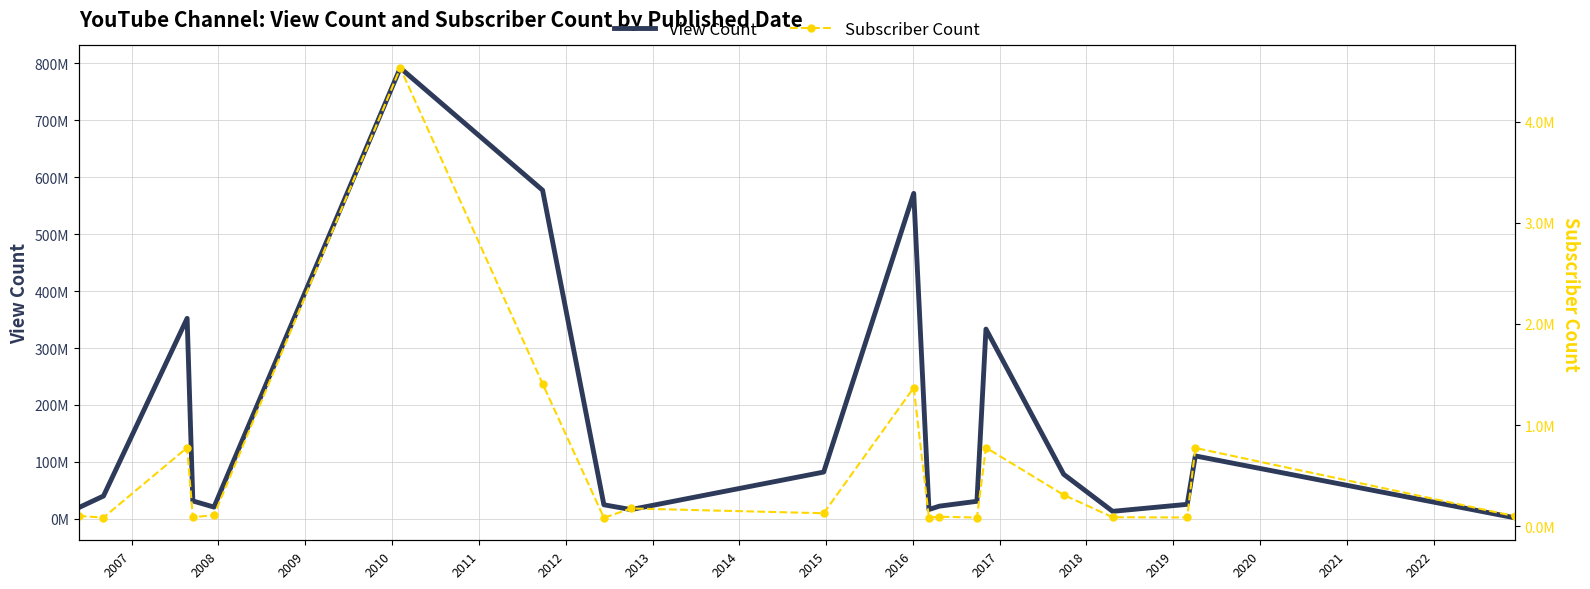

List the series in order of their overall mean, highest first.

View Count, Subscriber Count